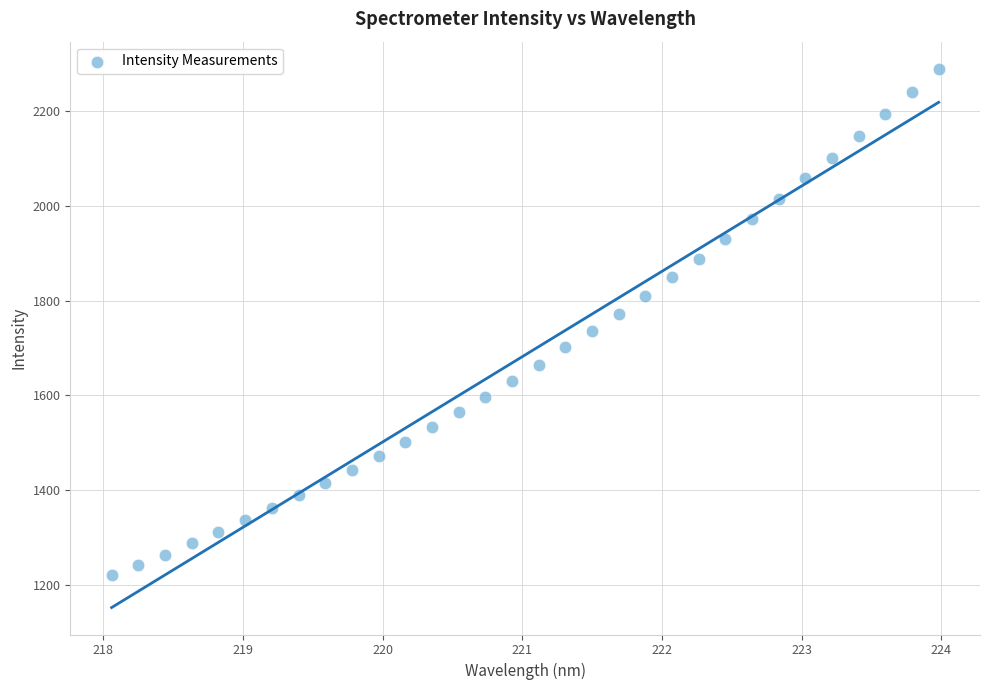

What is the range of X values (max minus min)?

5.9